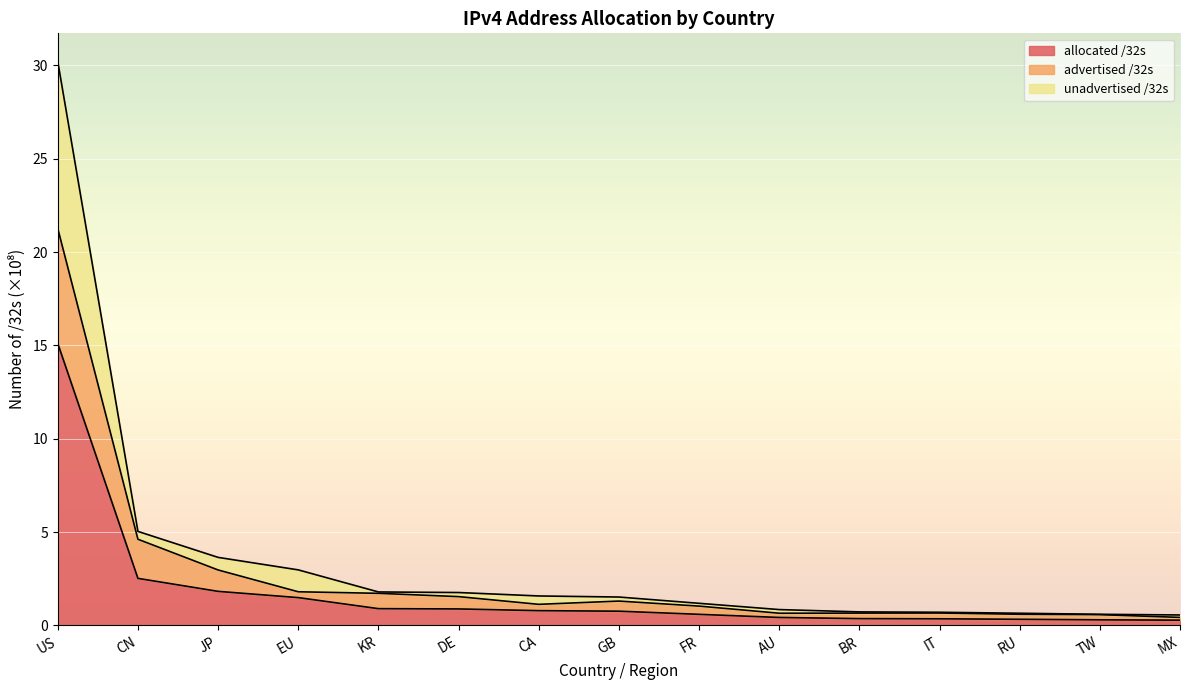

What is the total value across all series at US?

30.2